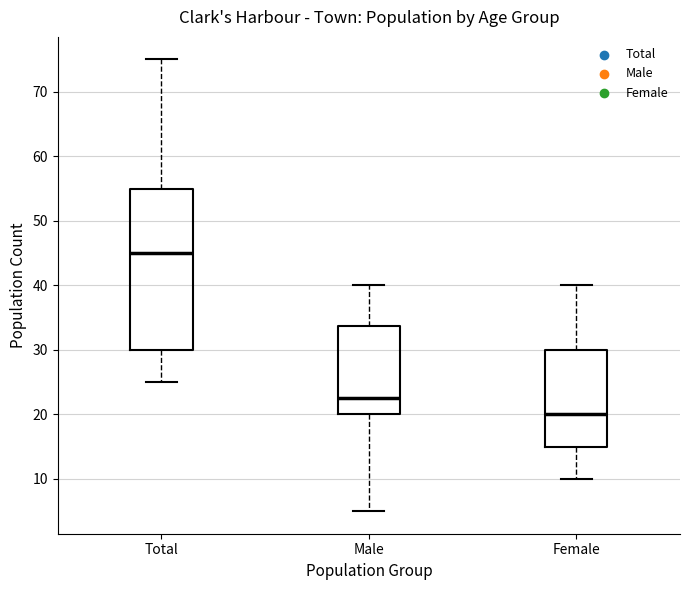

Where is the upper edge of the box for Female on the y-axis? The values are not printed on the chart, so give them approximately, as read against the axis.

30